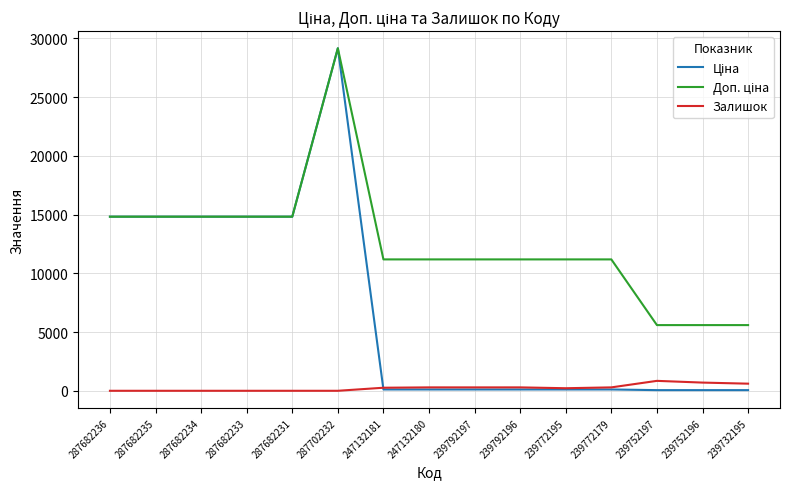

What is the difference between the maximum and minimum values in the Залишок series?

845.0